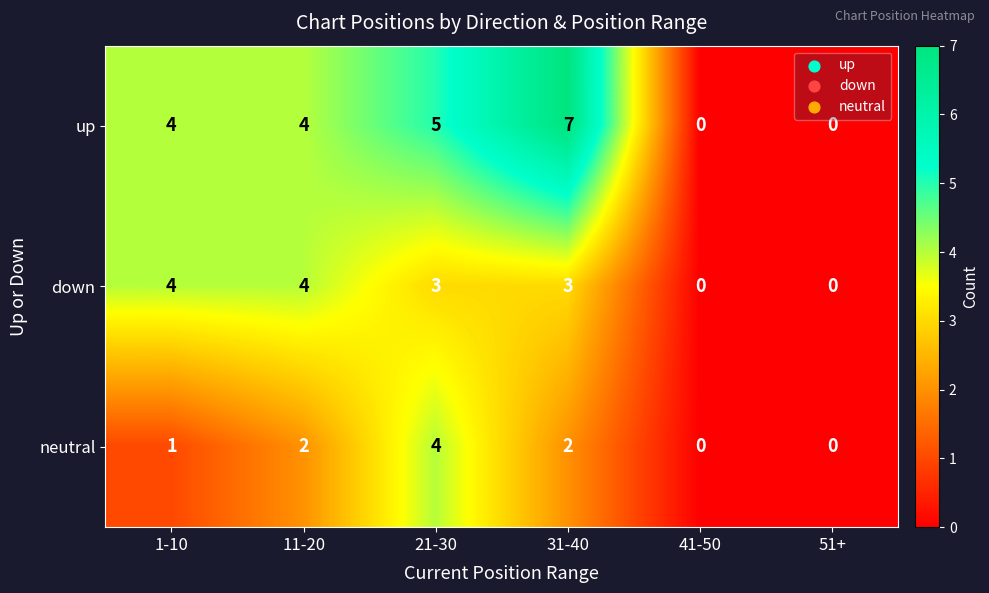

The value of up at 1-10 is 2. True or false?

False